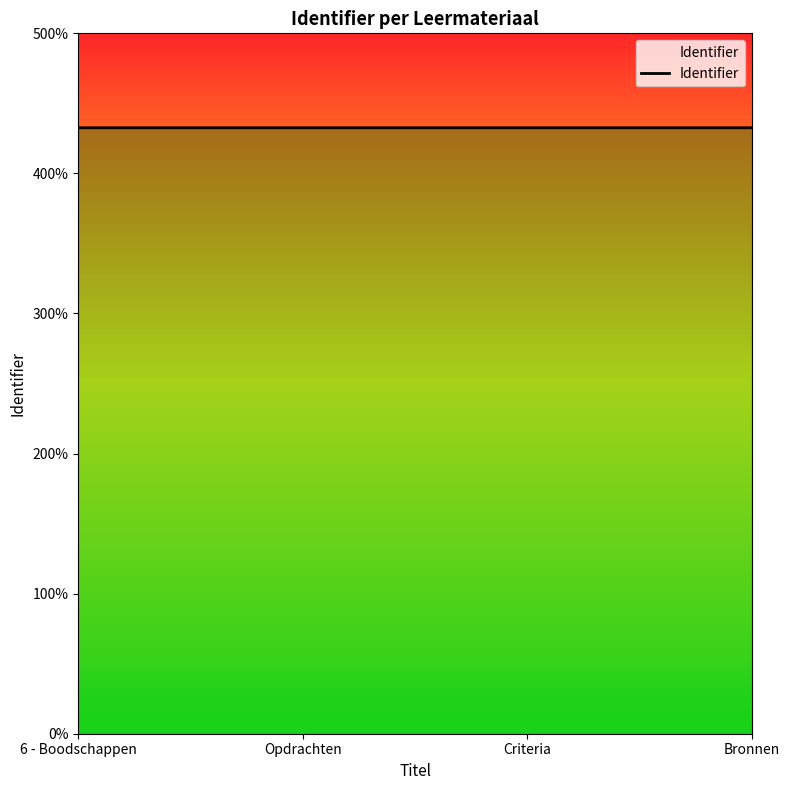

Does the chart have visible grid lines?

No